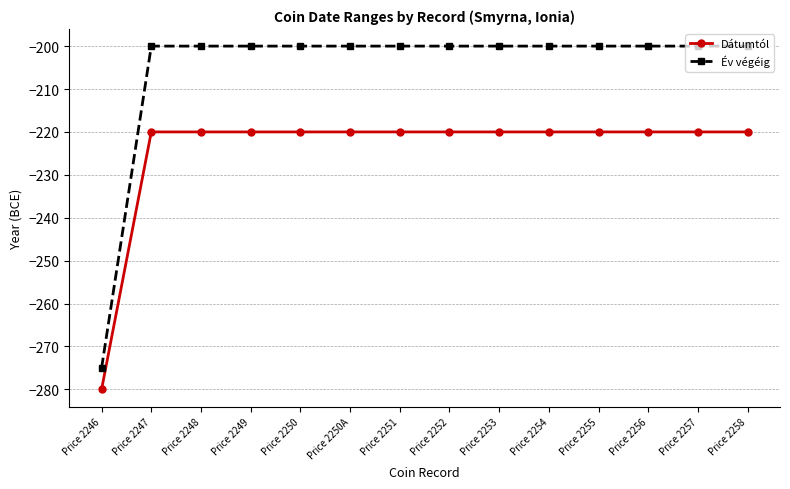

What is the difference between the Dátumtól values at Price 2250A and Price 2246?

60